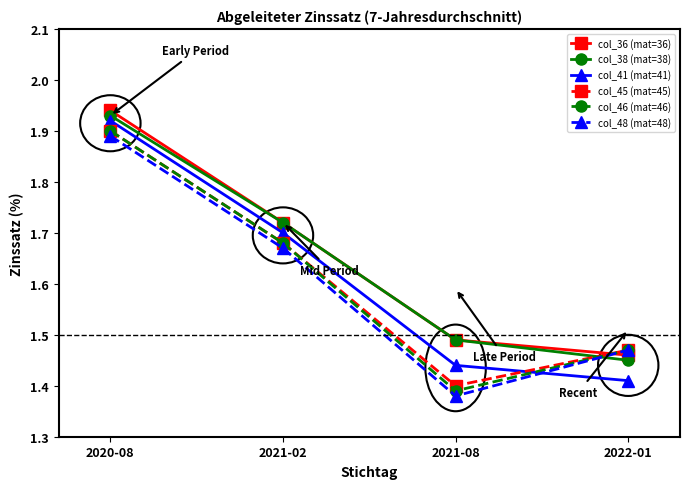

How many col_46 (mat=46) values are between 1 and 2?

4